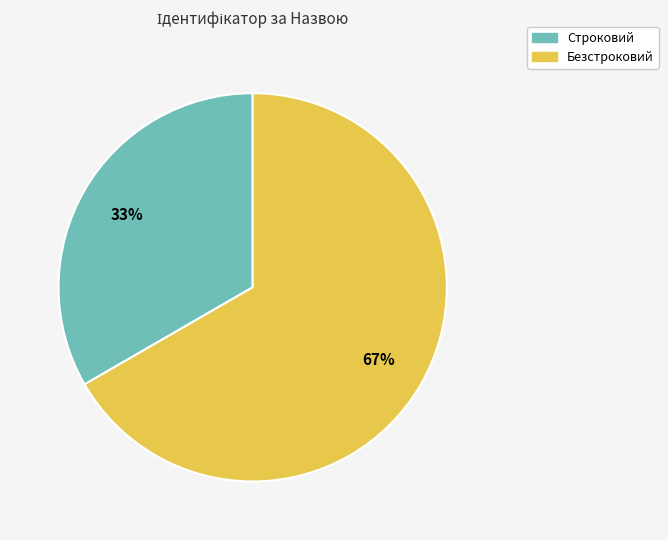

Is Строковий the majority of the pie?

No